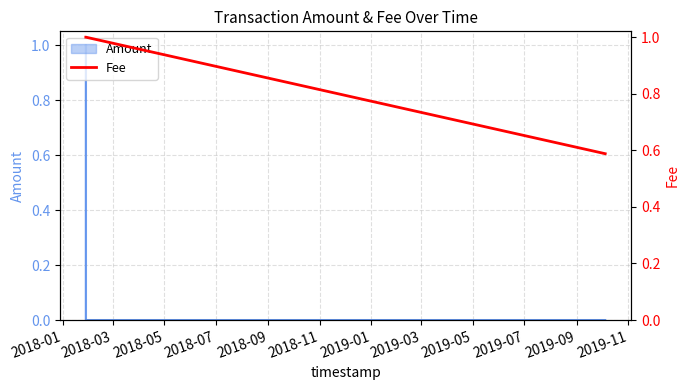

What is the maximum value for Amount?

1.0